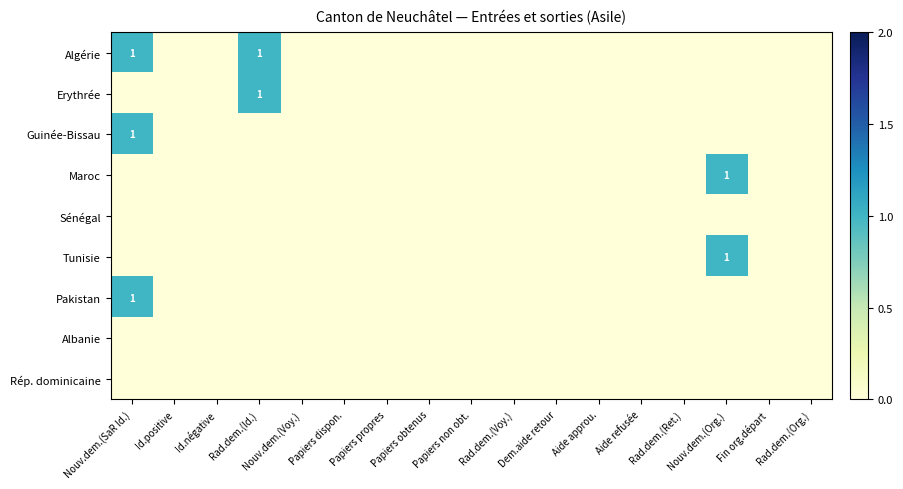

The value of Erythrée at Rad.dem.(Id.) is 0. True or false?

False